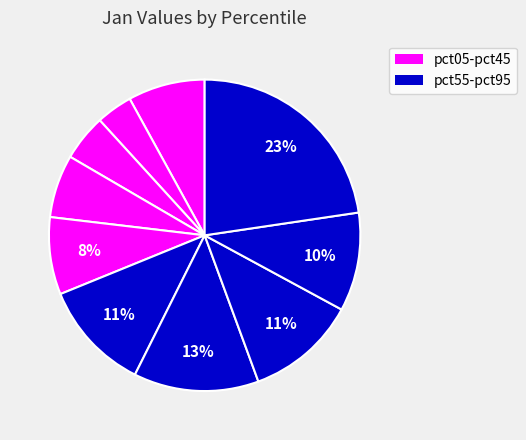

Count the number of slices in the pie.

10